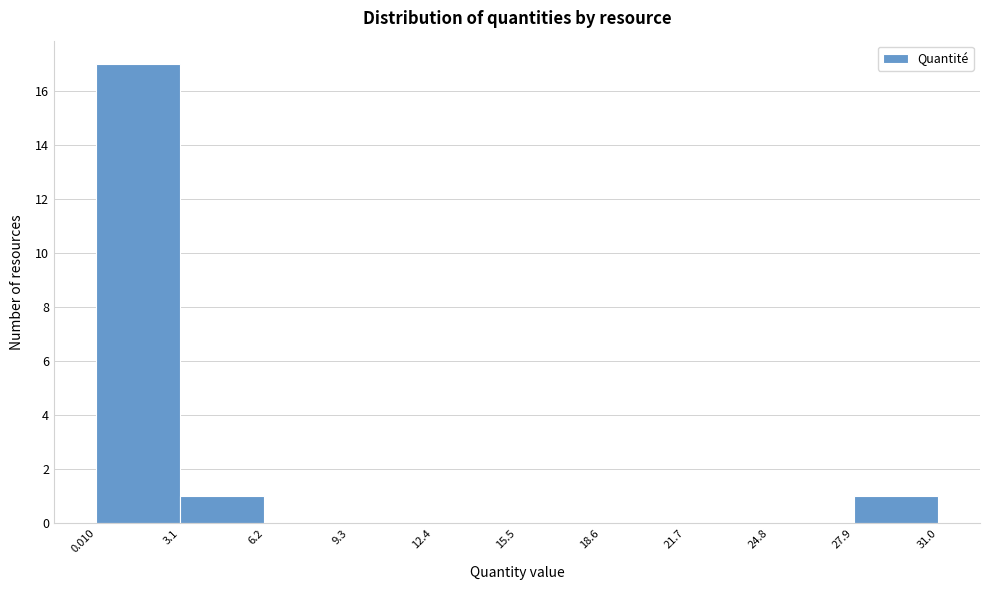

Reading left to right, list every bar in this chart as the range it spans on the x-axis followed by its height. The values are not printed on the chart, so give them approximately, as read against the axis.

0.010 to 3.1: 17
3.1 to 6.2: 1
6.2 to 9.3: 0
9.3 to 12.4: 0
12.4 to 15.5: 0
15.5 to 18.6: 0
18.6 to 21.7: 0
21.7 to 24.8: 0
24.8 to 27.9: 0
27.9 to 31.0: 1